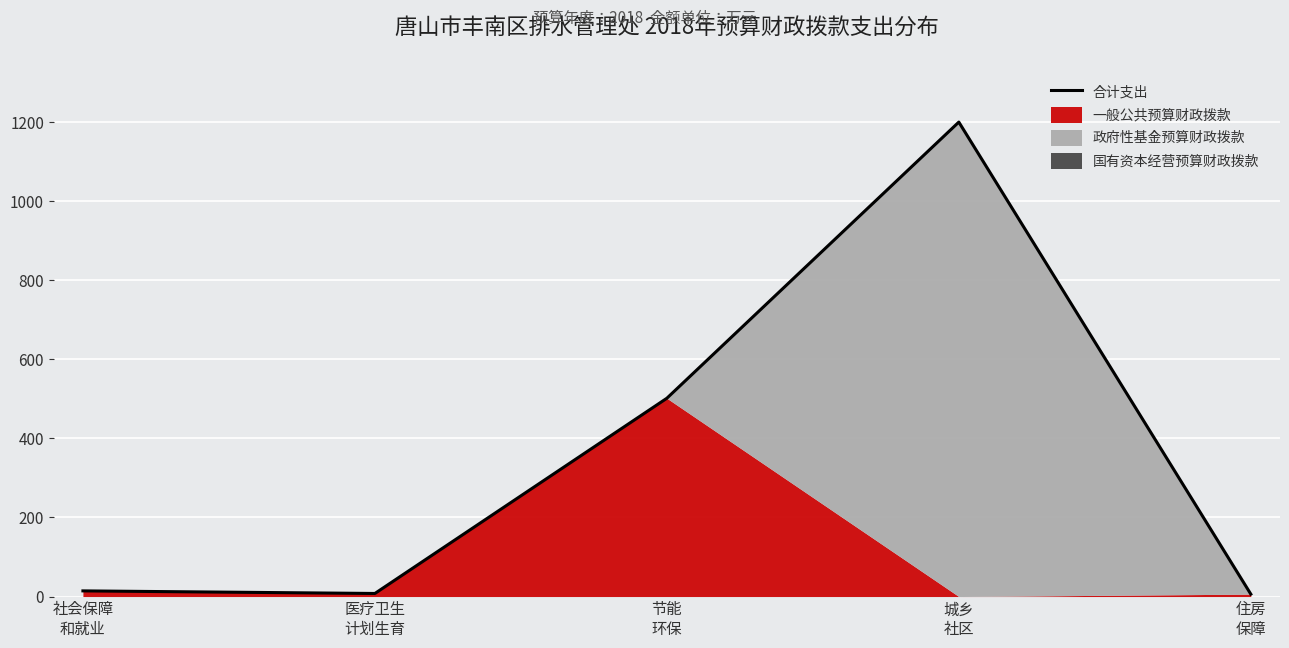

List the labels in order of value, largest first.

城乡
社区, 节能
环保, 社会保障
和就业, 医疗卫生
计划生育, 住房
保障